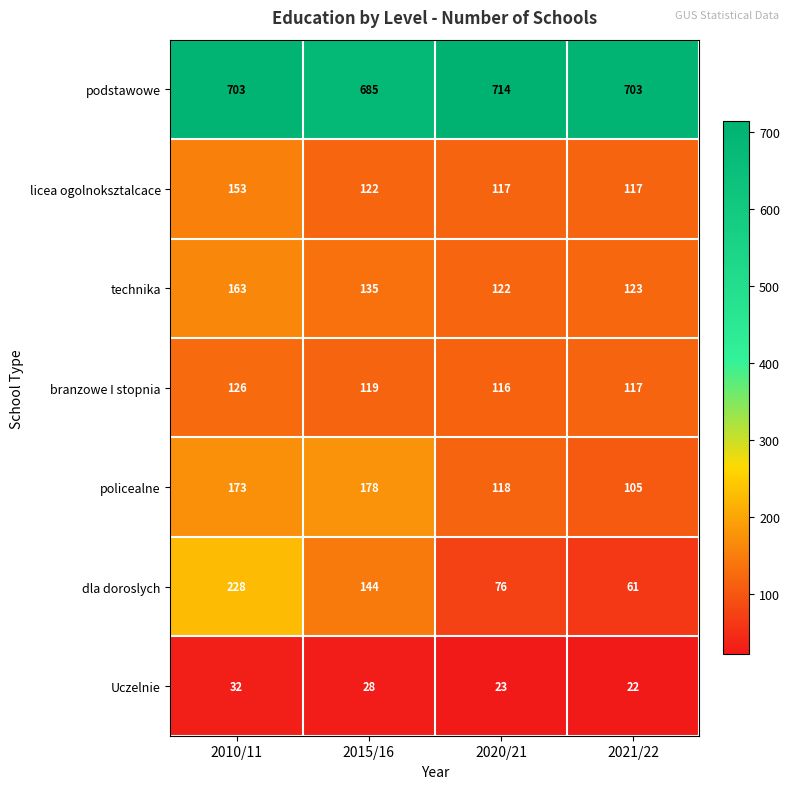

Read the Uczelnie value at 2010/11.

32